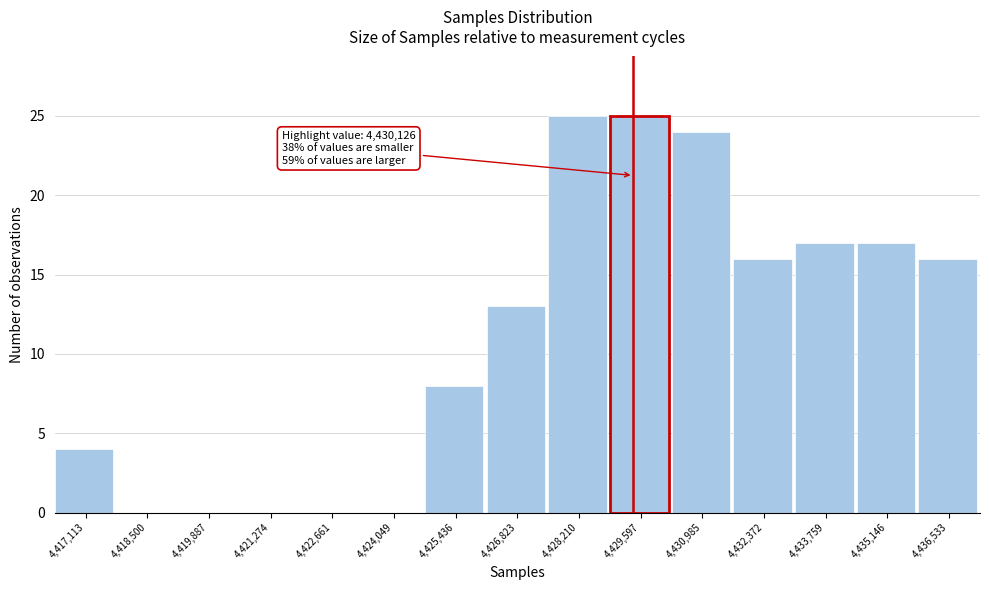

Reading left to right, transcribe all the data shown in this chart.

4,417,113=4	4,418,500=0	4,419,887=0	4,421,274=0	4,422,661=0	4,424,049=0	4,425,436=8	4,426,823=13	4,428,210=25	4,429,597=25	4,430,985=24	4,432,372=16	4,433,759=17	4,435,146=17	4,436,533=16